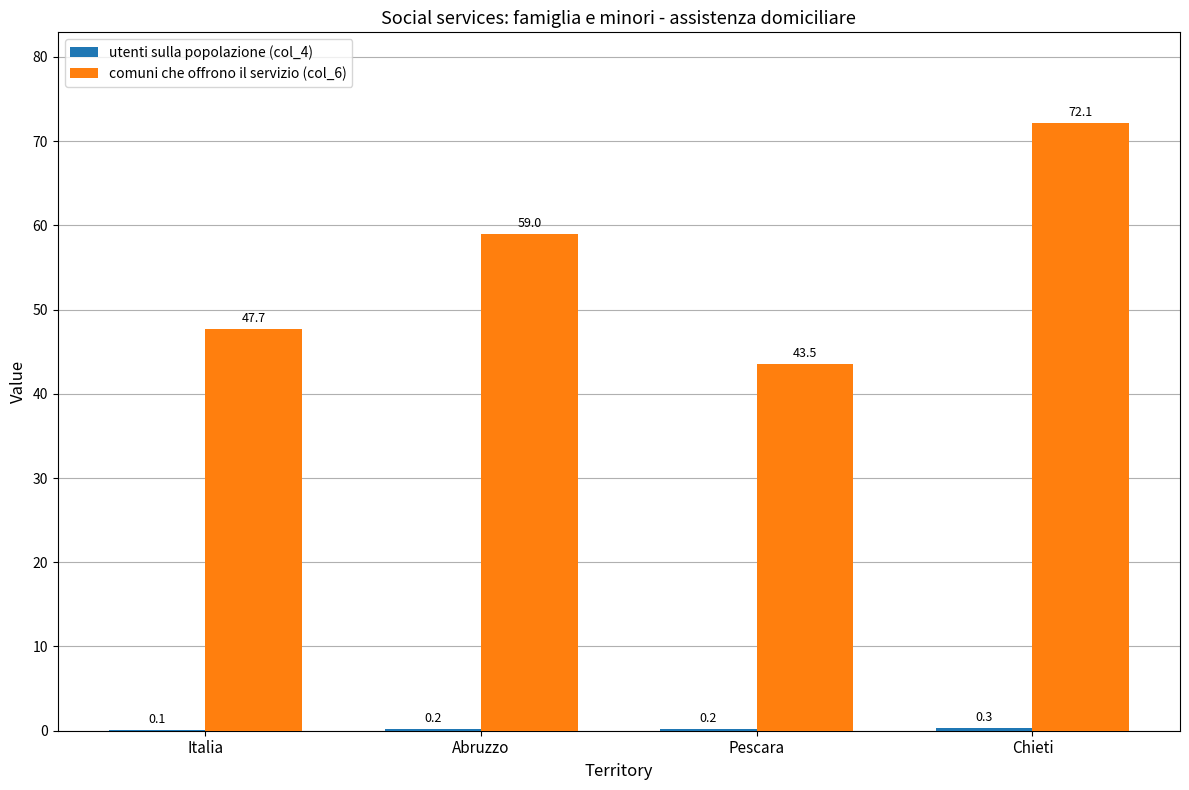

At which label does comuni che offrono il servizio (col_6) reach its peak?

Chieti